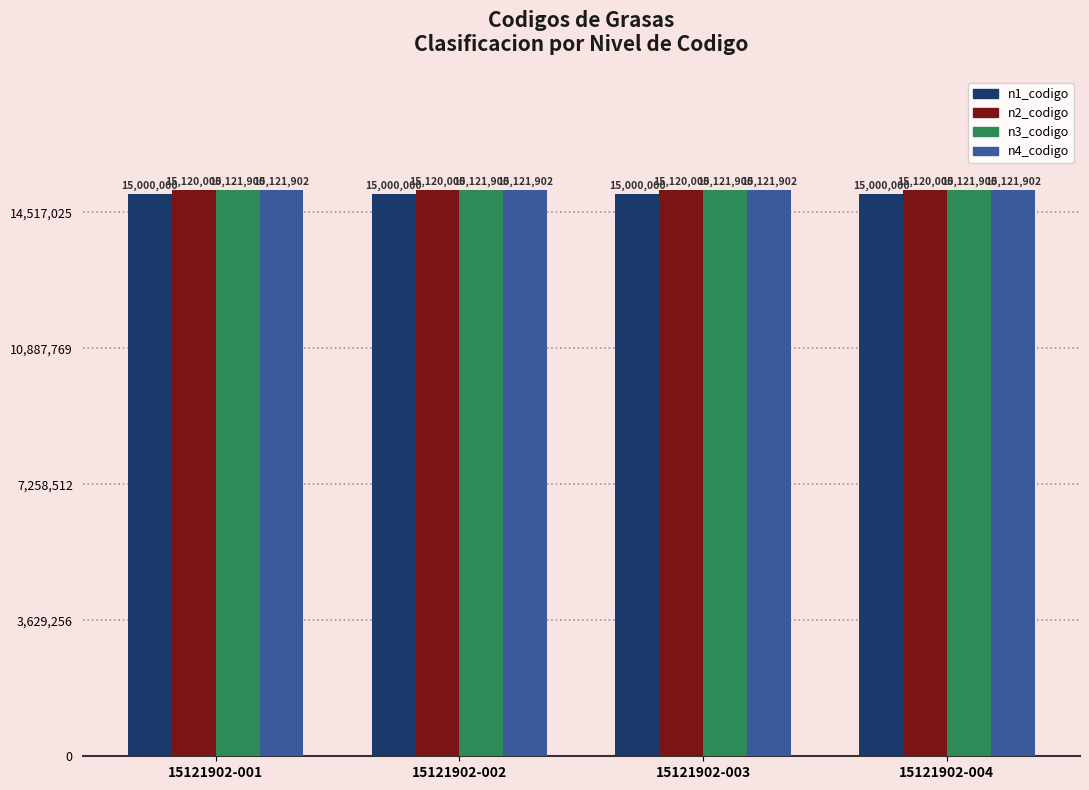

What value does the n2_codigo series have at 15121902-004?

15120000